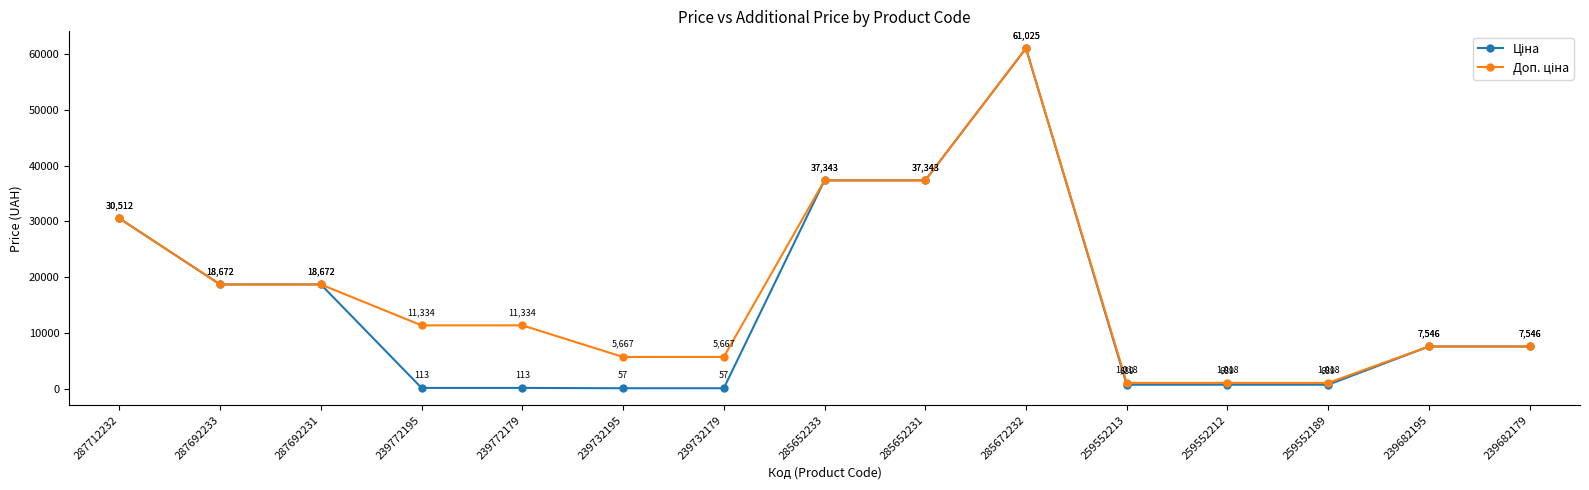

What is the label of the 15th point from the right?

287712232